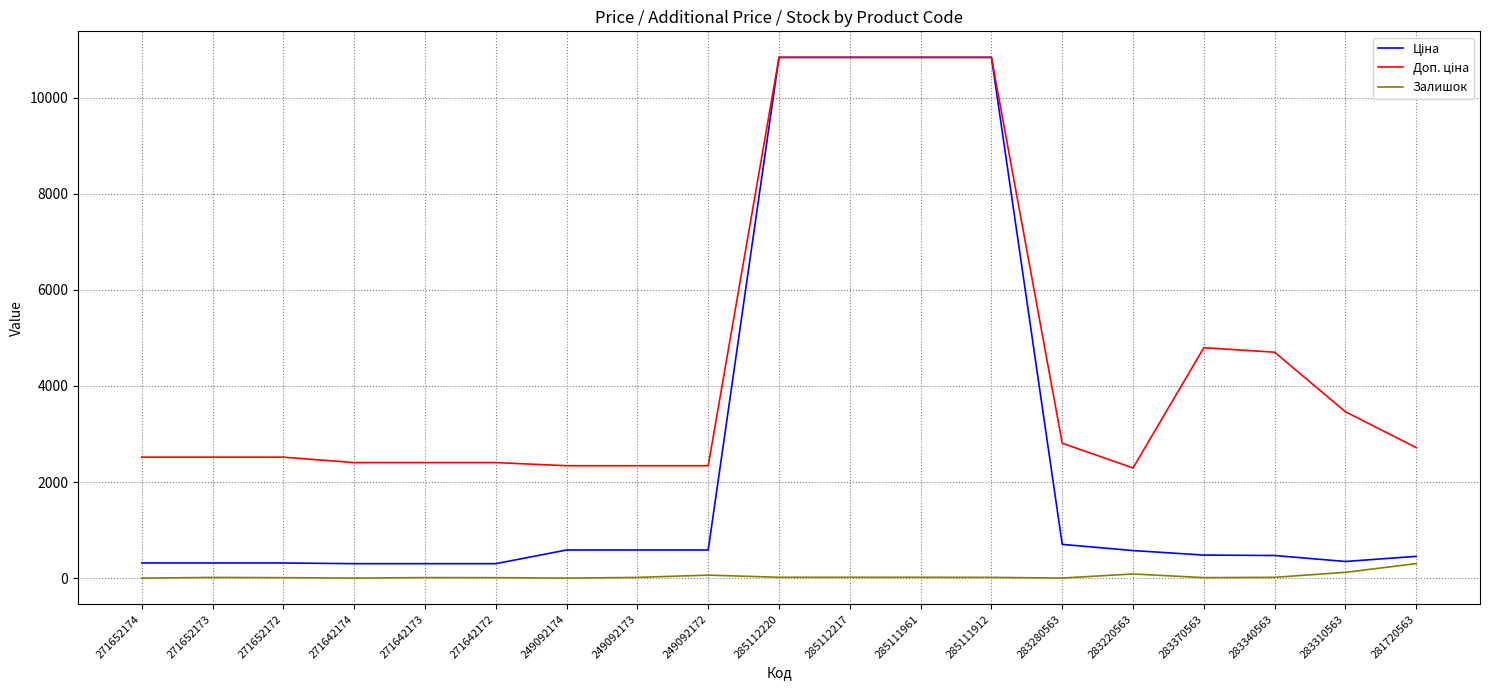

What is the highest value of the Залишок series?

302.0